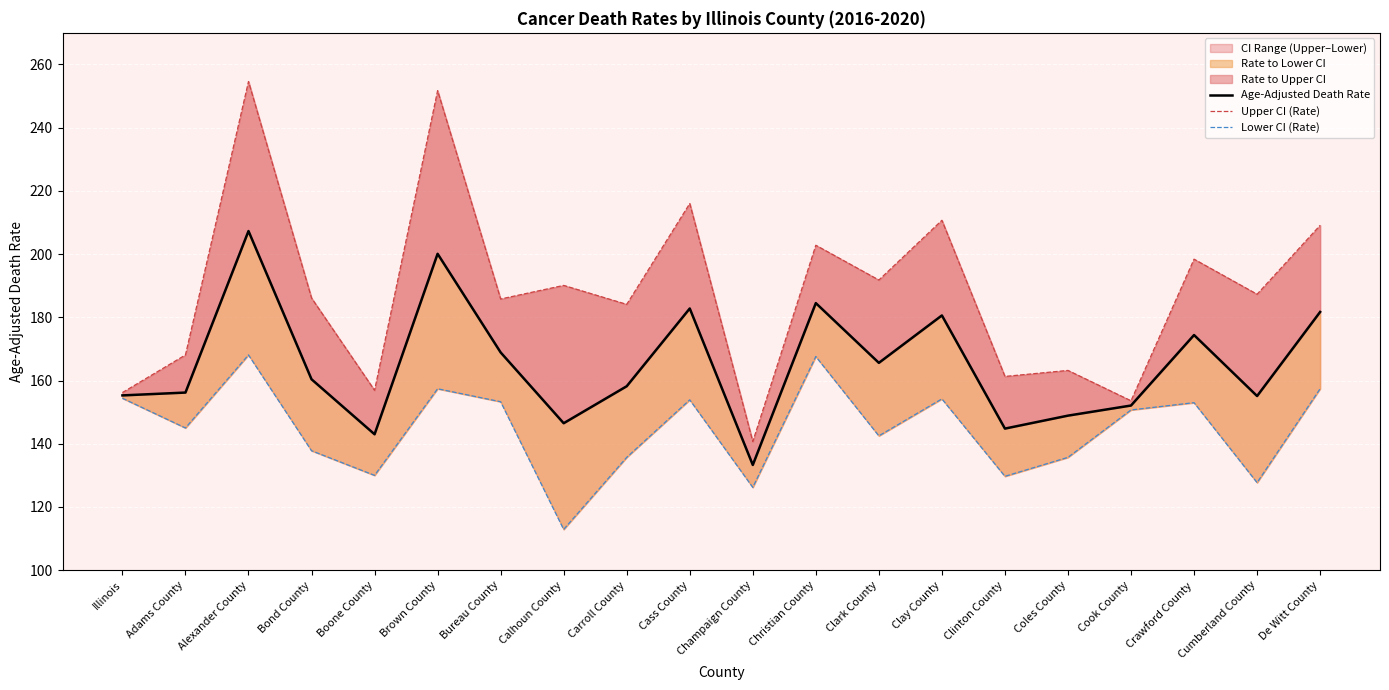

At which label does Age-Adjusted Death Rate reach its peak?

Alexander County